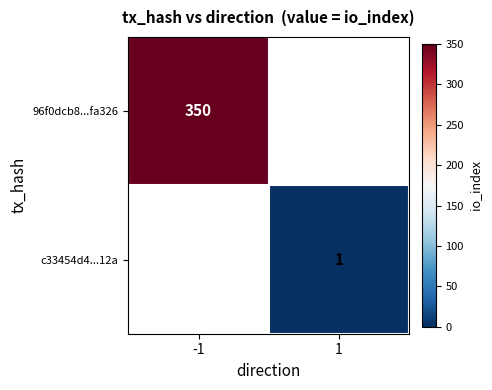

At how many categories does at least one series exceed 4?

1